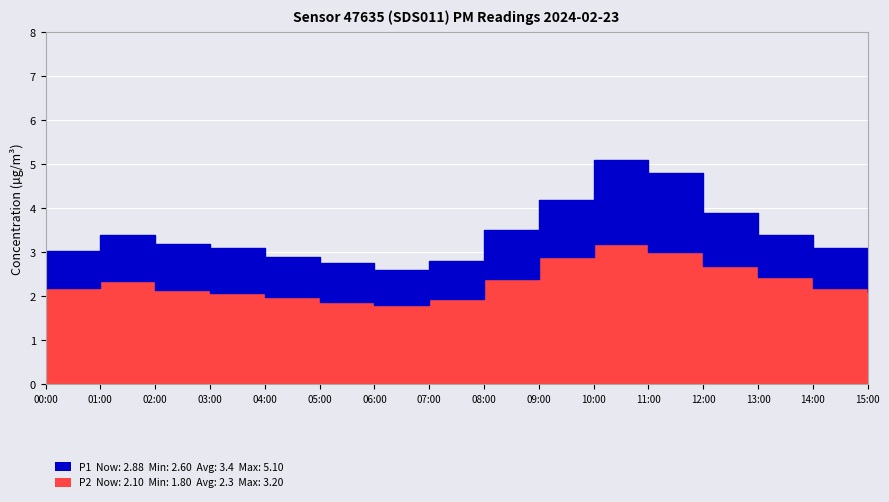

What is the spread (max minus min) of values at 10:00?

1.9